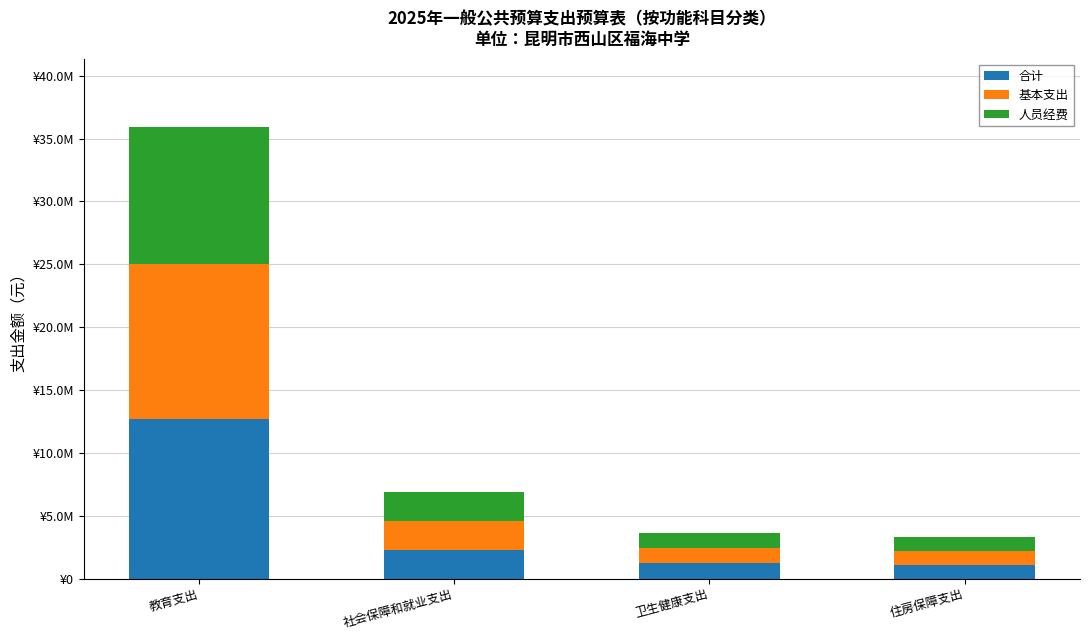

What is the sum of all 人员经费 values?

15518646.0